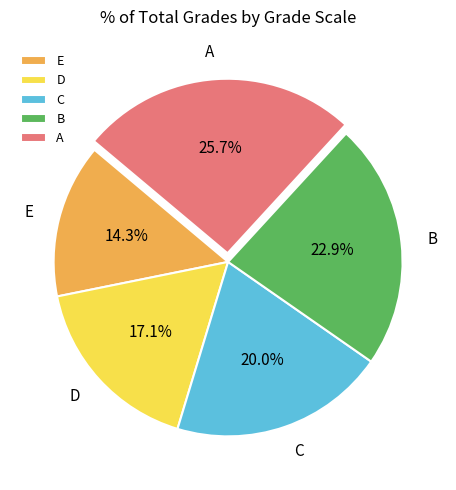

What is the total percentage of A and E?

40.0%